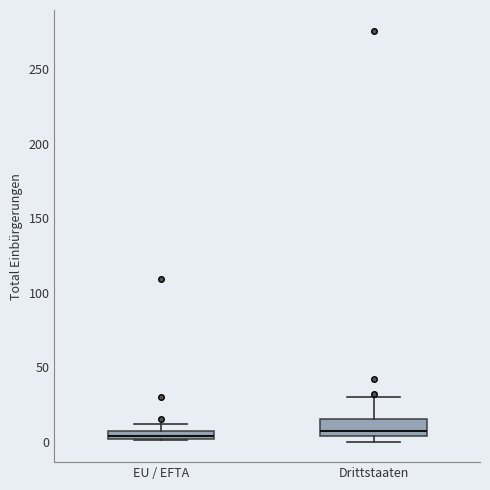

Where is the lower edge of the box for EU / EFTA on the y-axis? The values are not printed on the chart, so give them approximately, as read against the axis.

0